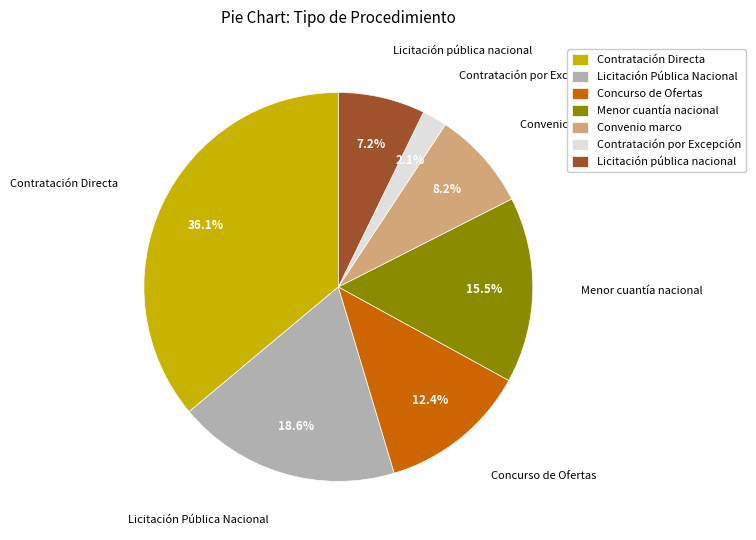

What is the ratio of the value at Convenio marco to the value at Concurso de Ofertas?

0.7